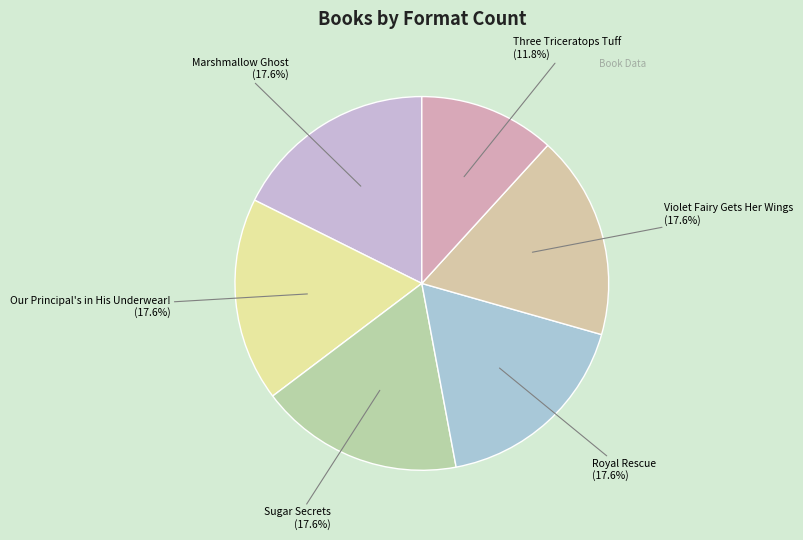

How many slices are in this pie chart?

6